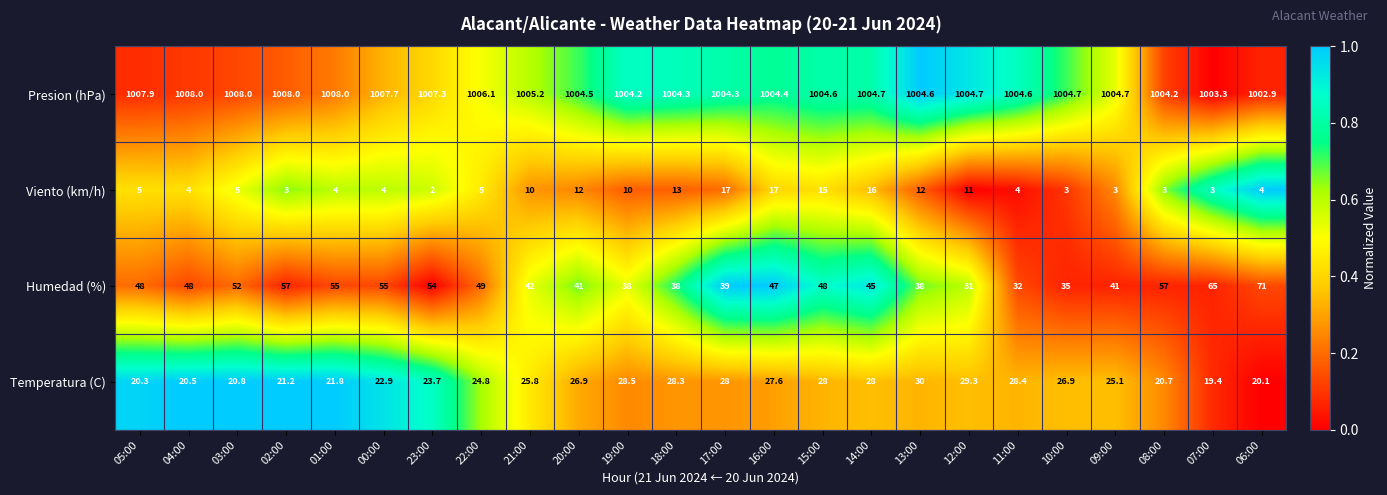

Which series has the largest total across all categories?

Presion (hPa)